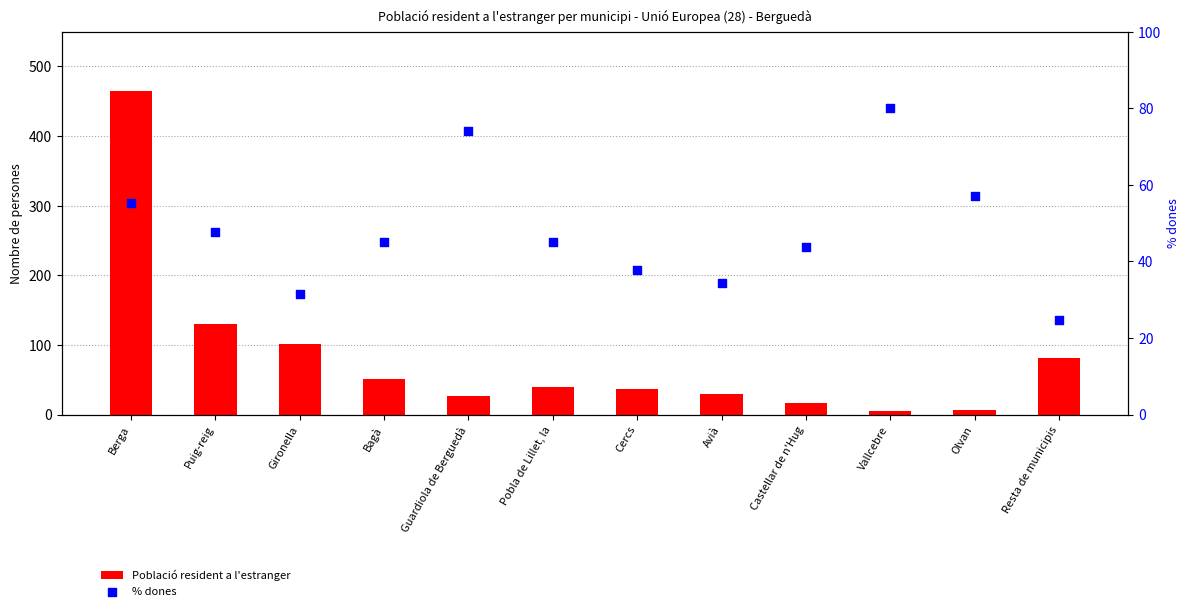

At which category is the sum across all series the highest?

Berga